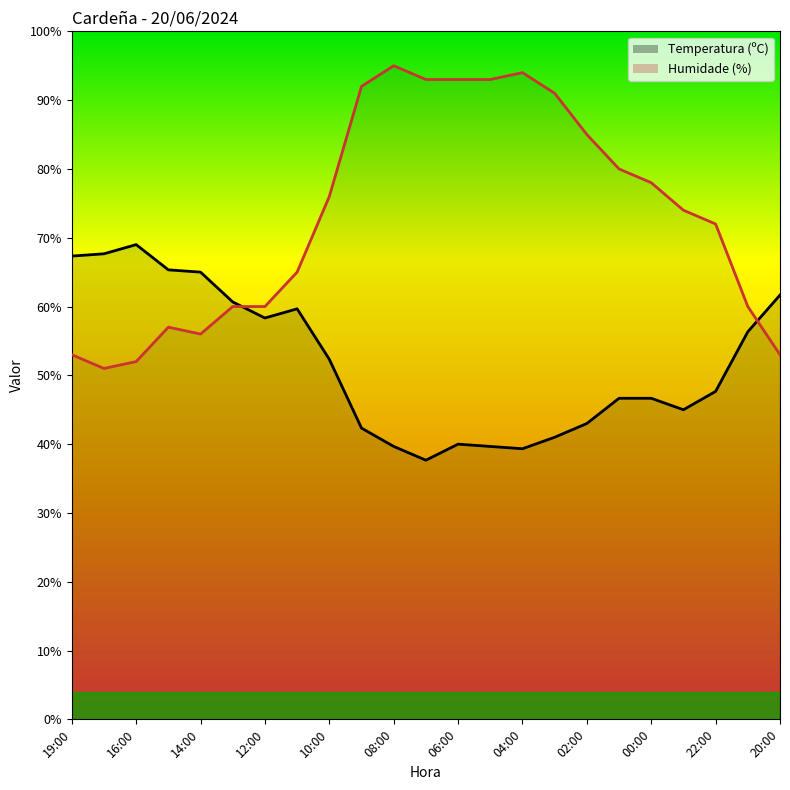

What is the spread (max minus min) of values at 15:00?

8.3